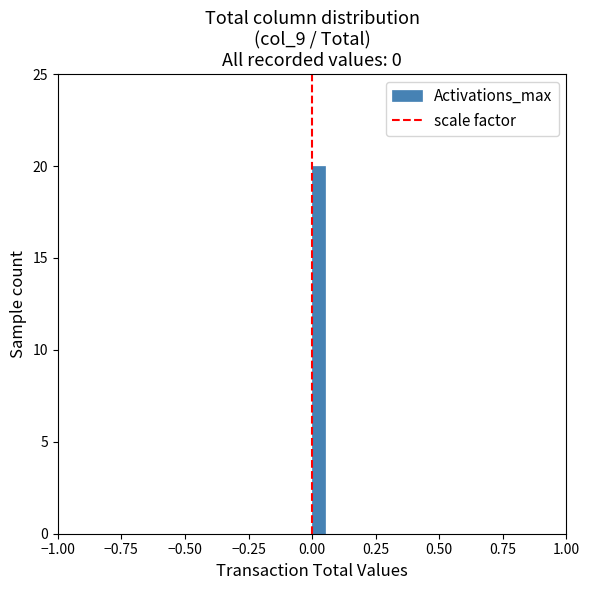

Around what value on the x-axis is the tallest bar? Give the approximate position of its centre, as read against the axis.

0.05